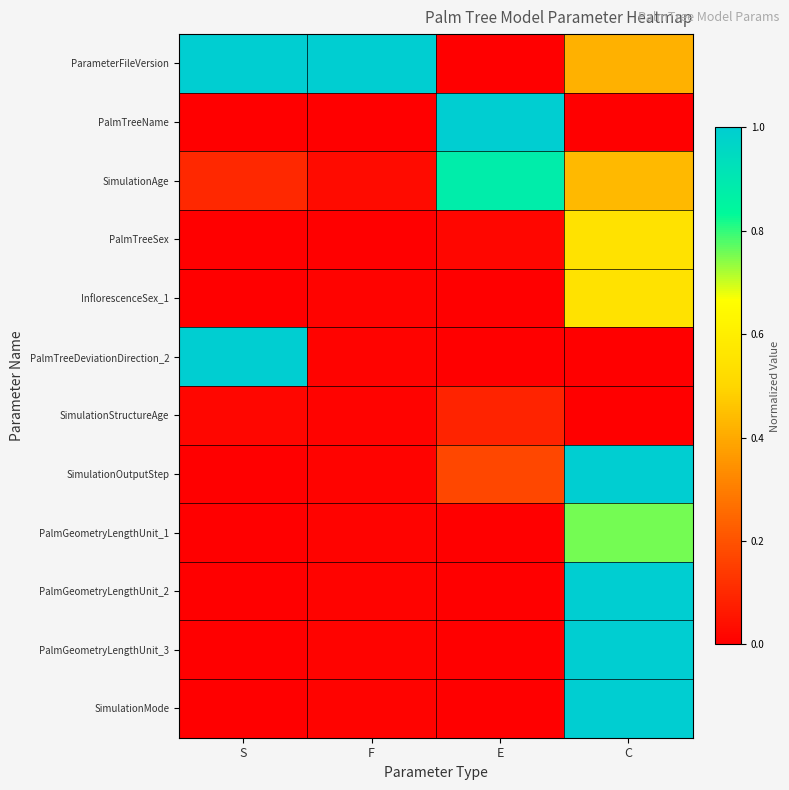

Reading left to right, what are all the values shown in this chart?

ParameterFileVersion: S=1.0	F=1.0	E=0.0	C=0.4
PalmTreeName: S=0.0	F=0.0	E=1.0	C=0.0
SimulationAge: S=0.1	F=0.0	E=0.9	C=0.4
PalmTreeSex: S=0.0	F=0.0	E=0.0	C=0.6
InflorescenceSex_1: S=0.0	F=0.0	E=0.0	C=0.6
PalmTreeDeviationDirection_2: S=1.0	F=0.0	E=0.0	C=0.0
SimulationStructureAge: S=0.0	F=0.0	E=0.1	C=0.0
SimulationOutputStep: S=0.0	F=0.0	E=0.2	C=1.0
PalmGeometryLengthUnit_1: S=0.0	F=0.0	E=0.0	C=0.8
PalmGeometryLengthUnit_2: S=0.0	F=0.0	E=0.0	C=1.0
PalmGeometryLengthUnit_3: S=0.0	F=0.0	E=0.0	C=1.0
SimulationMode: S=0.0	F=0.0	E=0.0	C=1.0